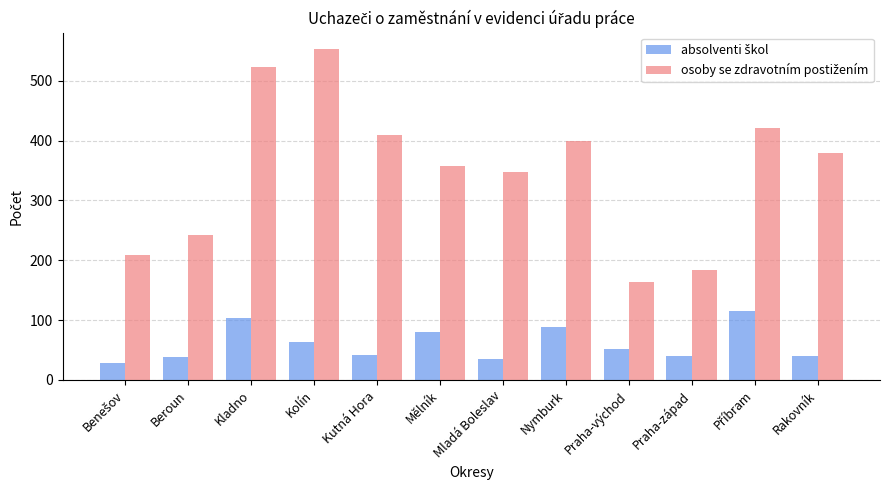

How many bars are there in each group?

2